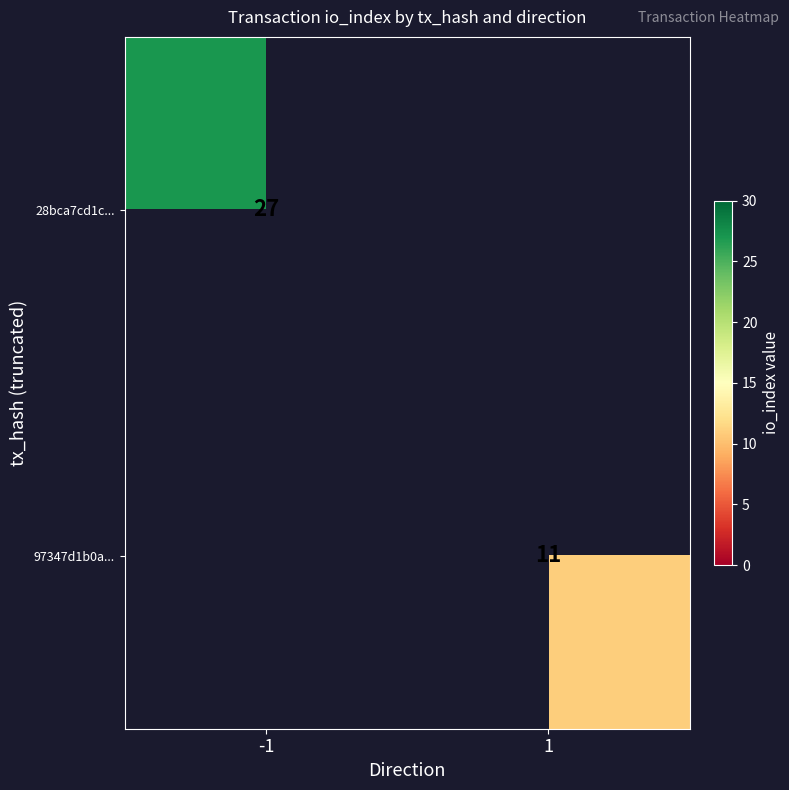

Which category has the lowest value across all series?

1